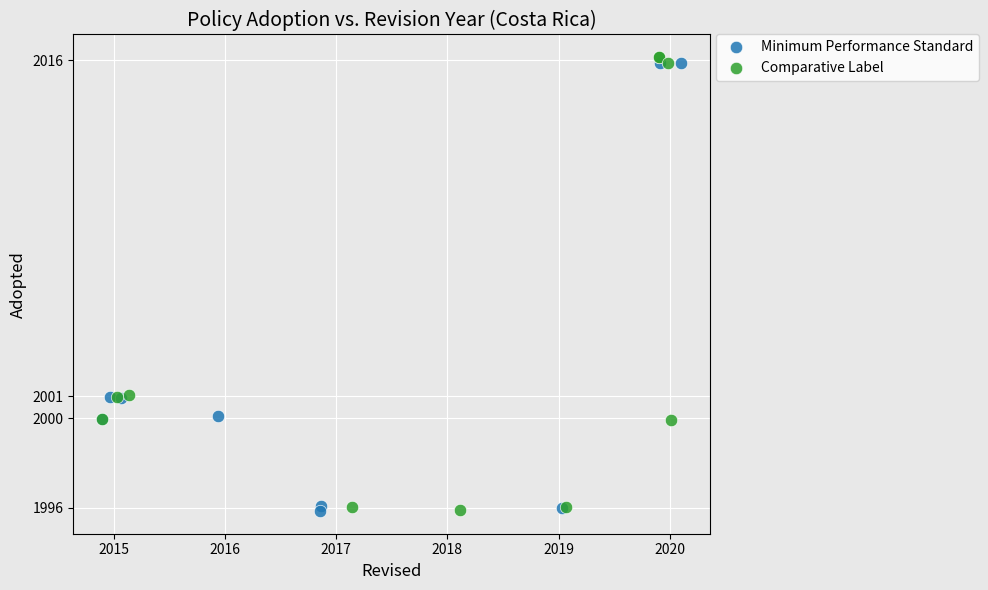

Which series has the widest spread of Y values?

Comparative Label